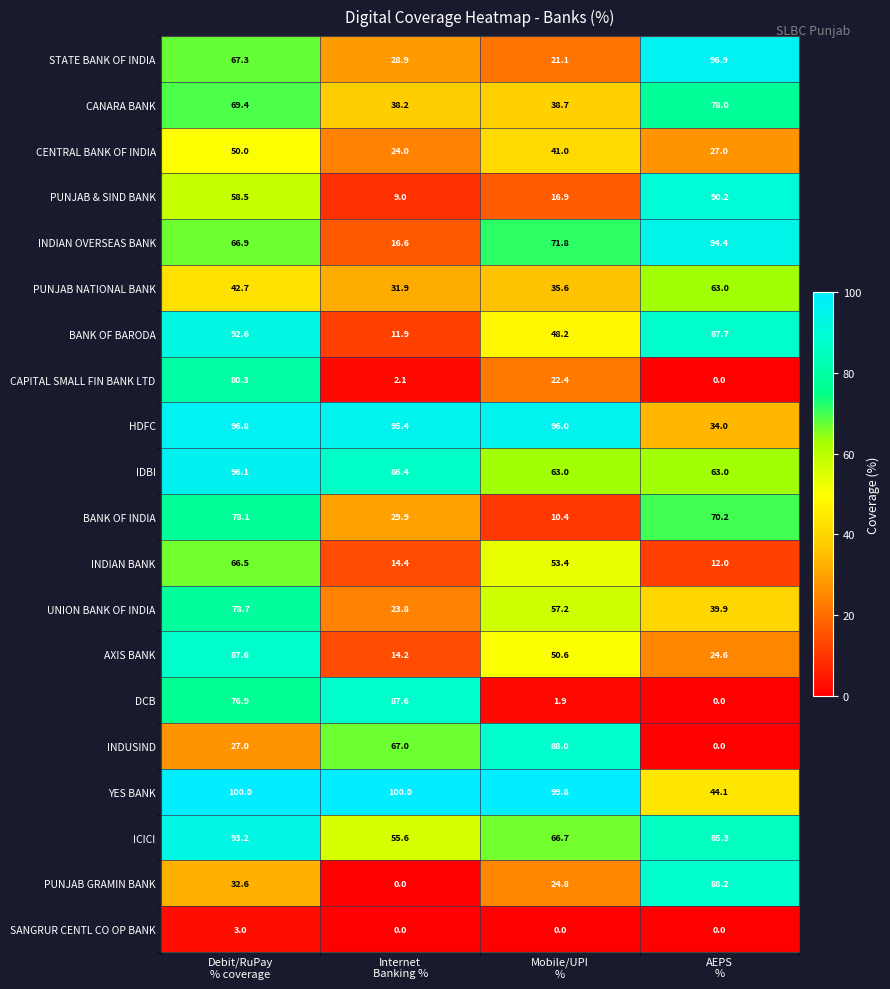

How many CENTRAL BANK OF INDIA values are between 27 and 50?

3